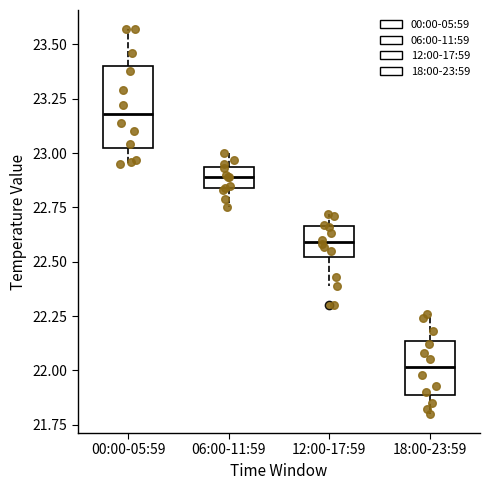

Reading left to right, read every box against the y-axis: the position of its median line, the range the box covers, and the ends of its whiskers. The values are not printed on the chart, so give them approximately, as read against the axis.

00:00-05:59: median 23.20, box 23.00 to 23.40, whiskers 22.95 to 23.55
06:00-11:59: median 22.90, box 22.85 to 22.95, whiskers 22.75 to 23.00
12:00-17:59: median 22.60, box 22.50 to 22.65, whiskers 22.40 to 22.70
18:00-23:59: median 22.00, box 21.90 to 22.15, whiskers 21.80 to 22.25